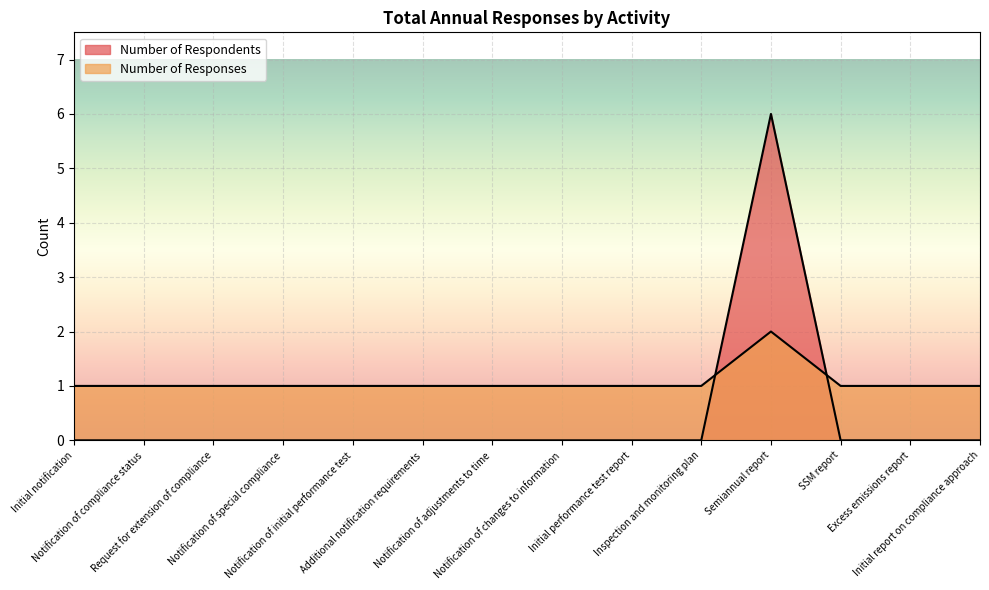

Is it true that Number of Respondents equals 3 at Request for extension of compliance?

False